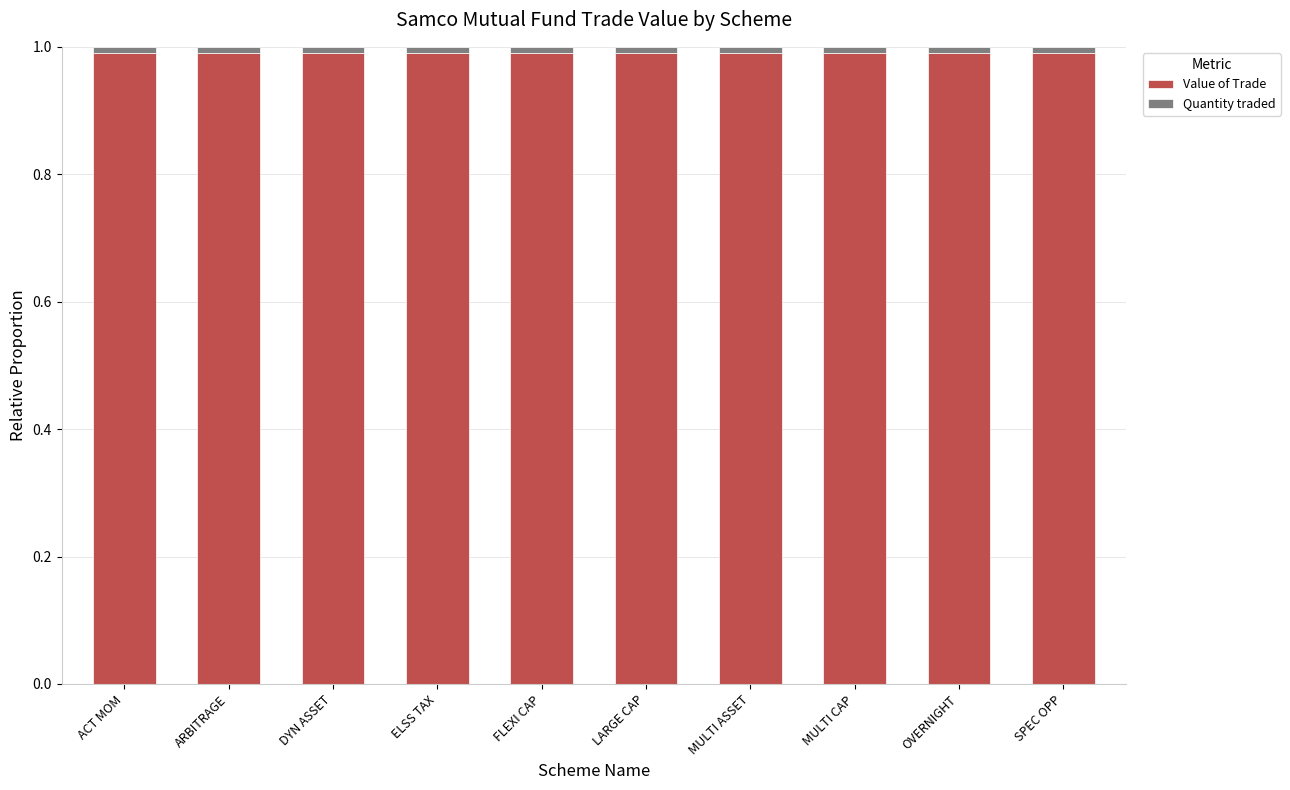

True or false: Value of Trade has a value of 0.5 at FLEXI CAP.

False